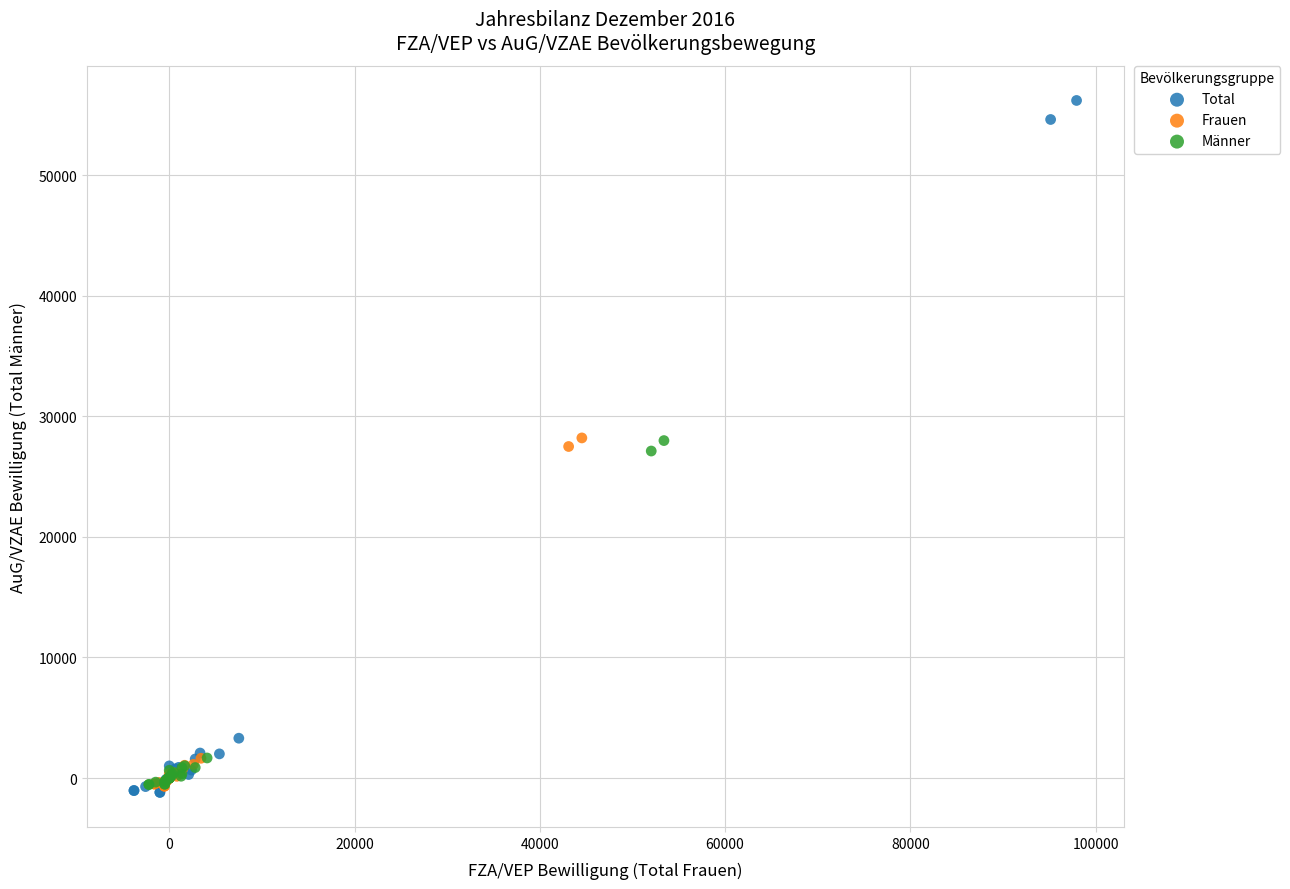

Which series contains the highest Y value?

Total